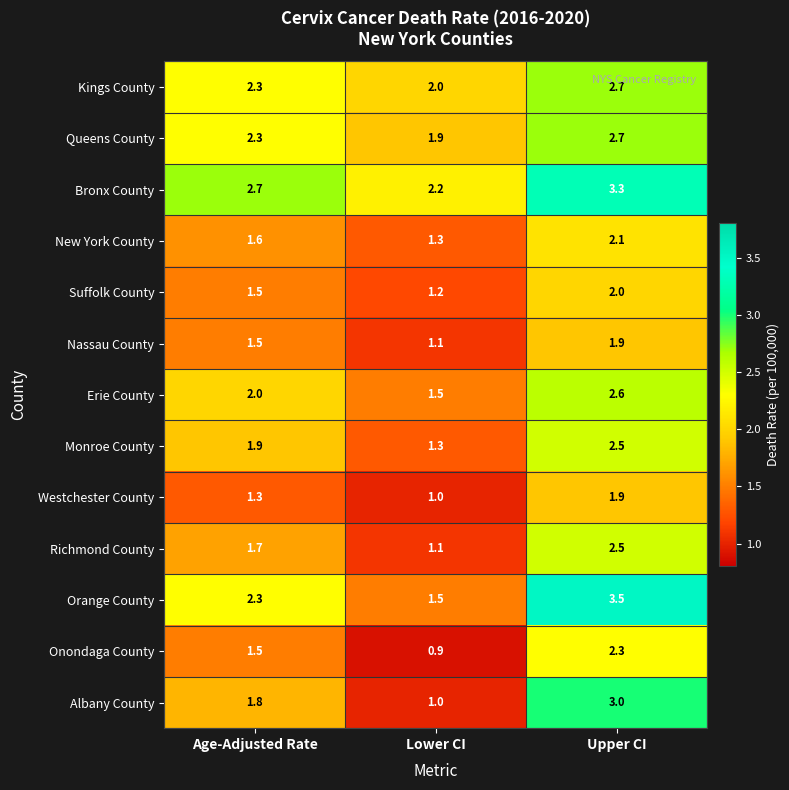

True or false: Erie County has a value of 0.7 at Lower CI.

False